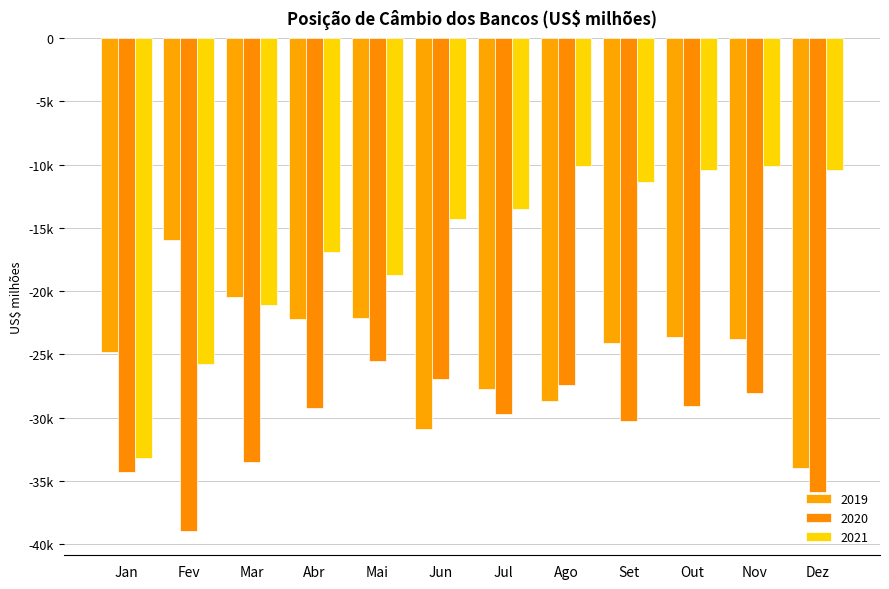

Are the bars horizontal?

No